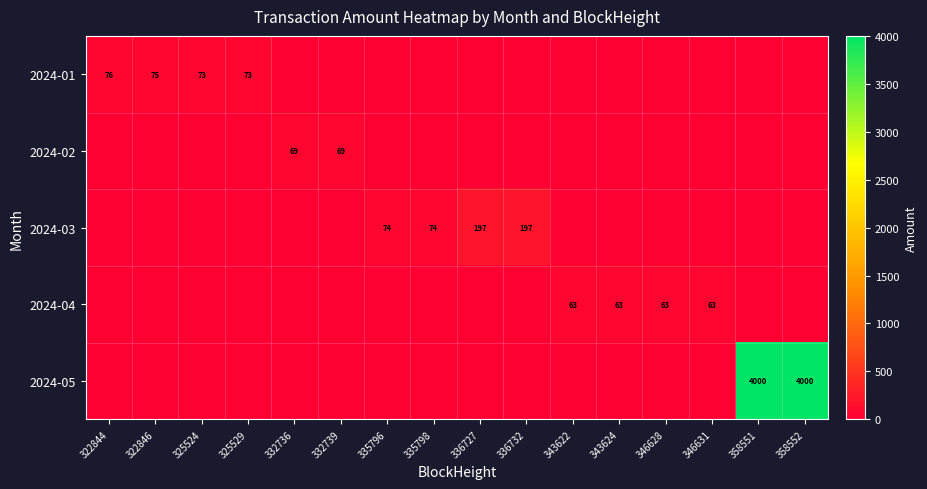

True or false: 2024-04 has a value of 63 at 346628.

True